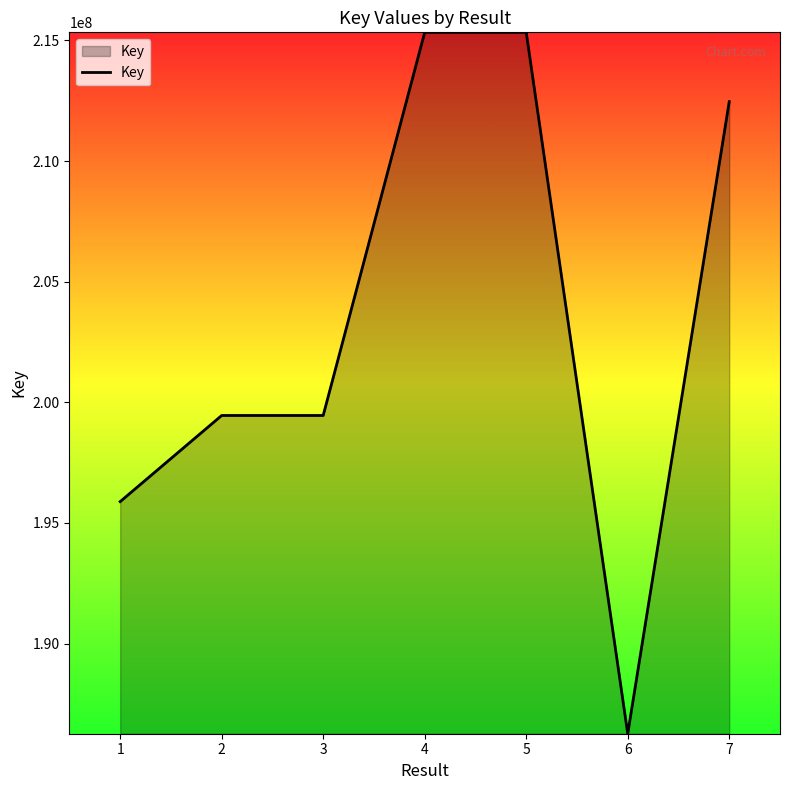

What is the ratio of the value at 2 to the value at 1?

1.0